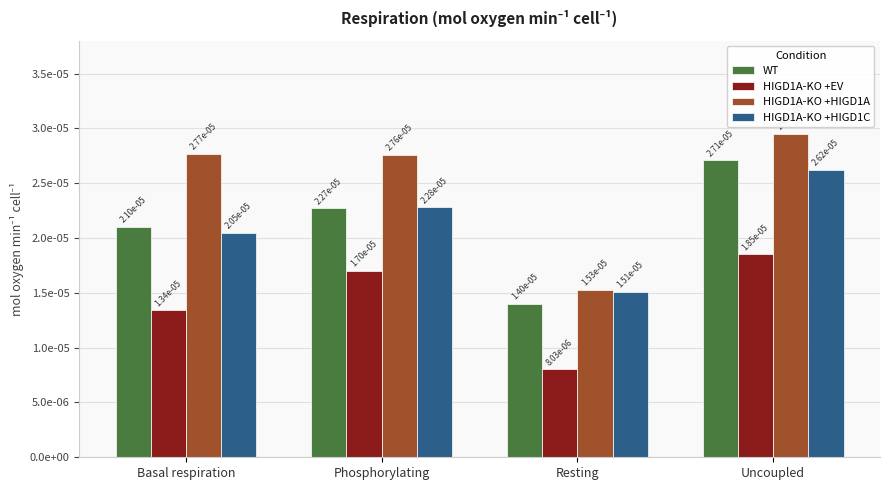

Are the bars horizontal?

No